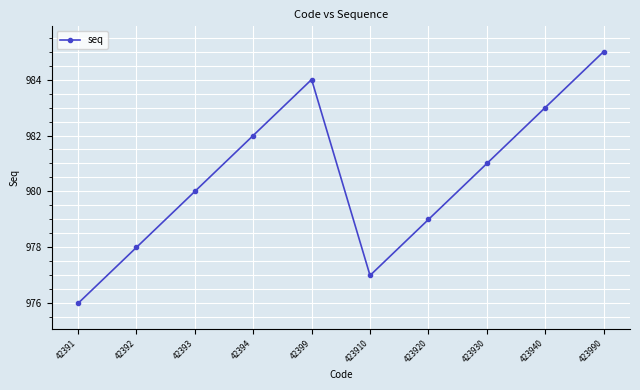

Where does the data first go above 981?

42394